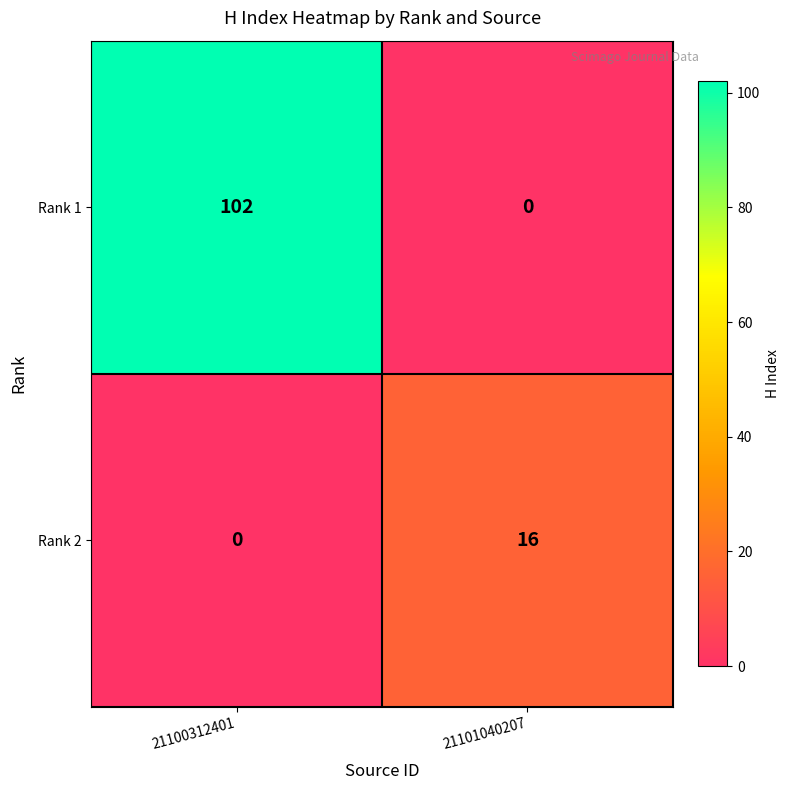

What is the sum of the Rank 2 values at 21100312401 and 21101040207?

16